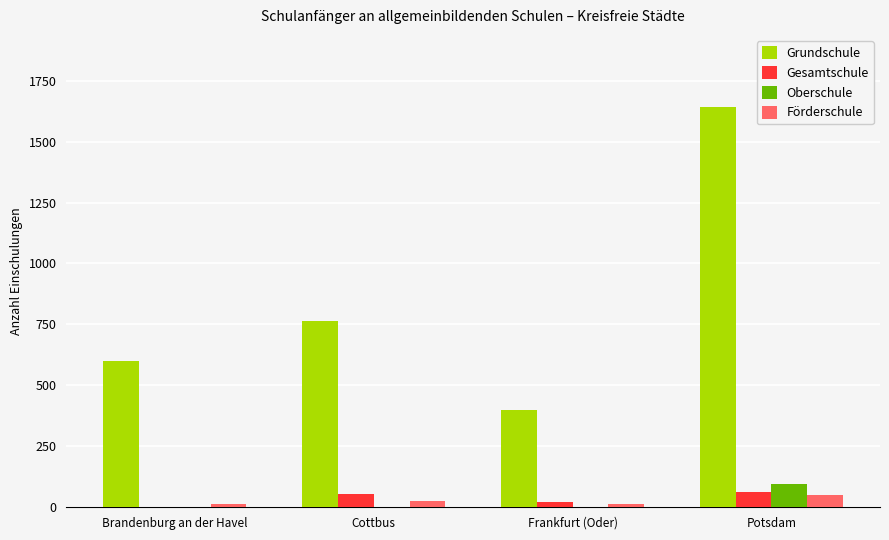

Which series changed the most between Cottbus and Frankfurt (Oder)?

Grundschule